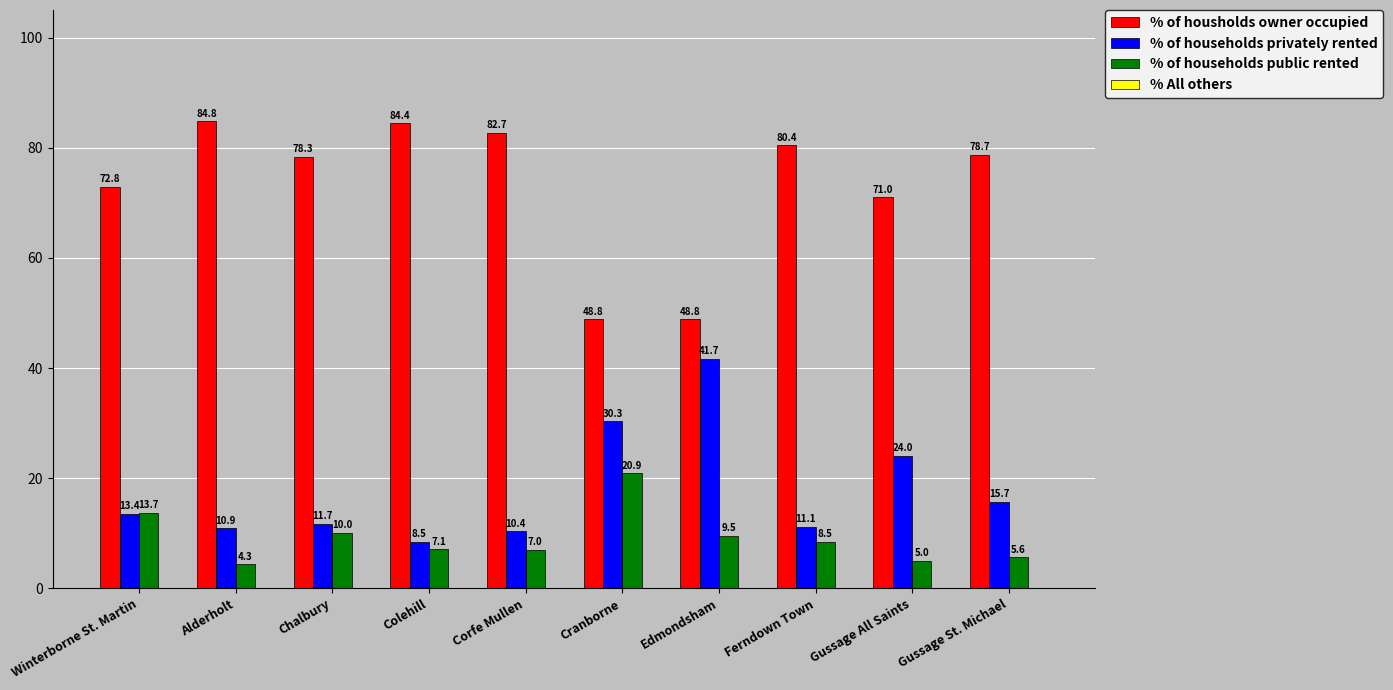

Is the value of % of households public rented at Colehill greater than the value of % of households privately rented at Gussage St. Michael?

No